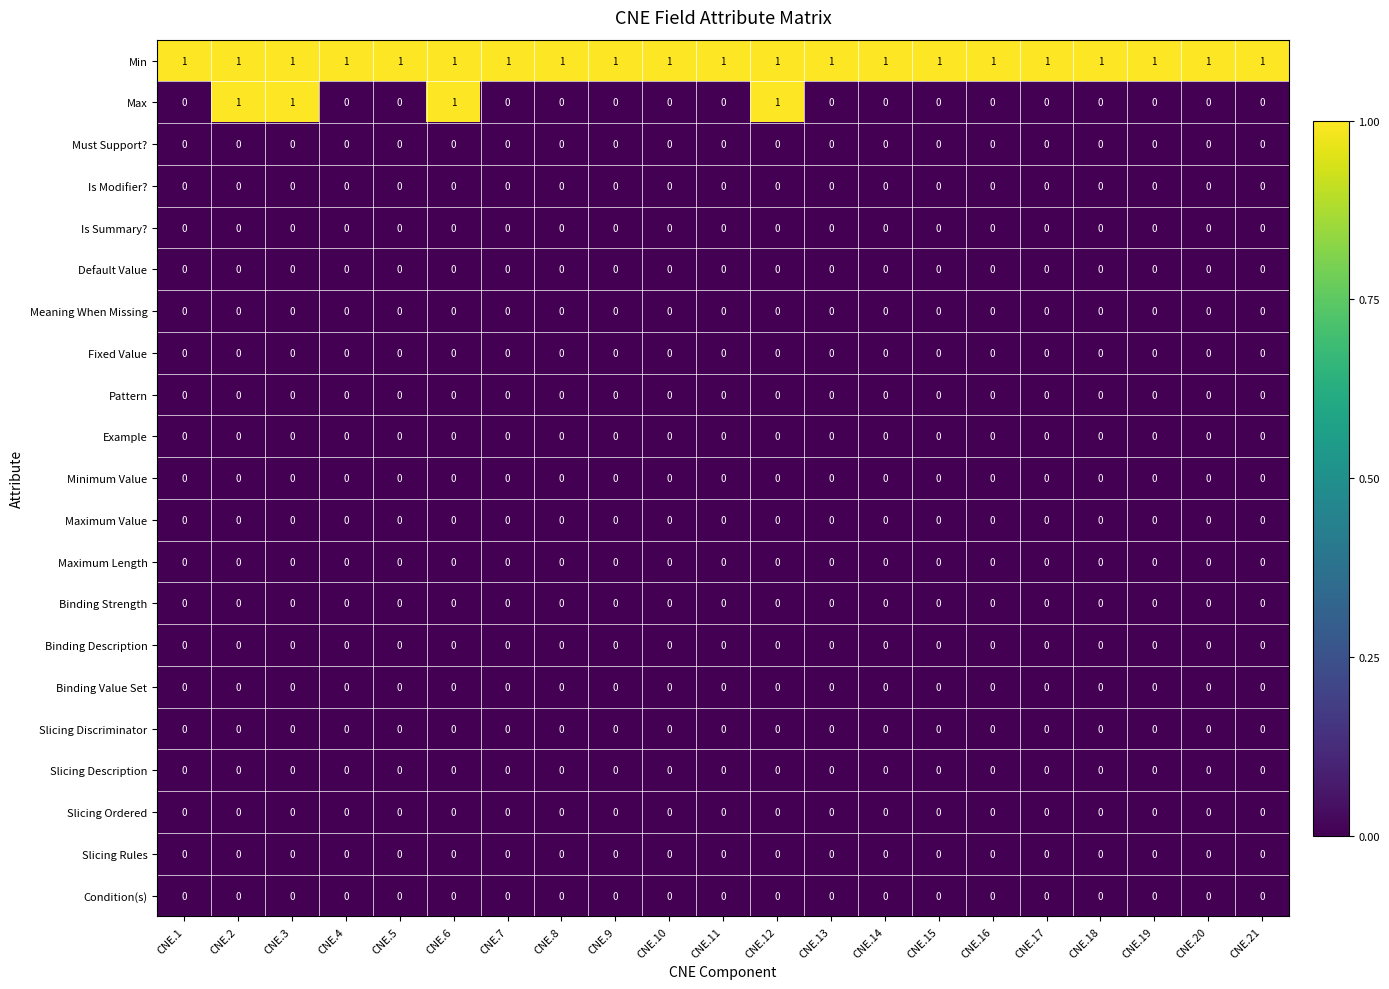

The value of Is Summary? at CNE.12 is 0. True or false?

True